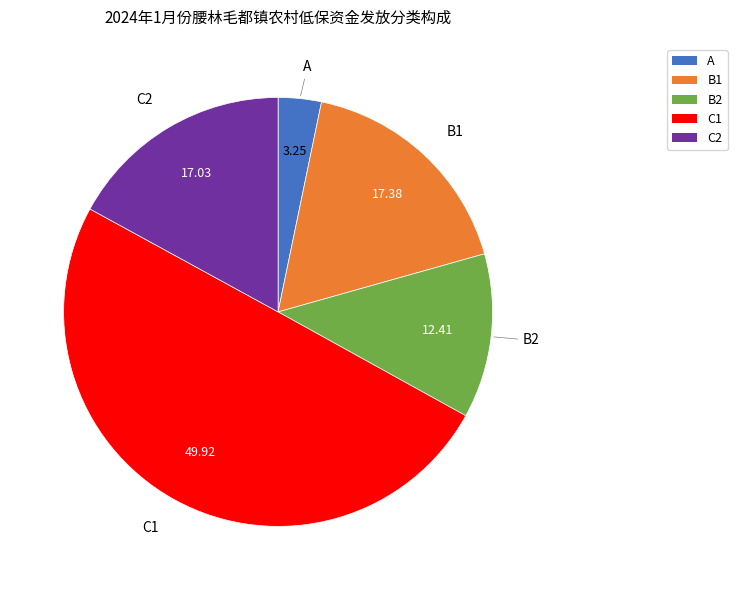

Is B1 the majority of the pie?

No